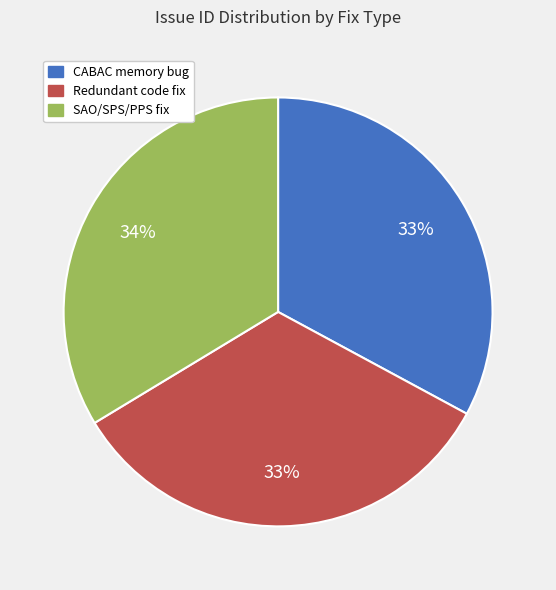

To the nearest percent, what percentage of the pie is CABAC memory bug?

33%